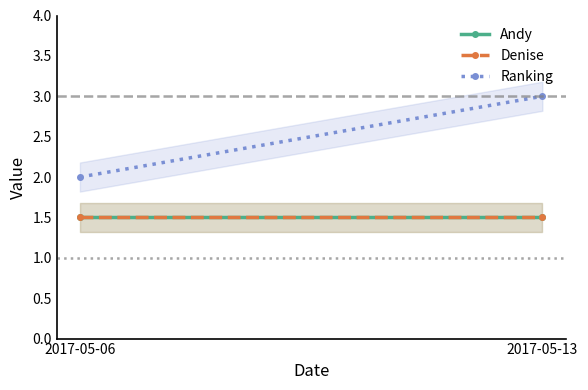

Reading left to right, what are all the values shown in this chart?

Andy: 2017-05-06=1.5	2017-05-13=1.5
Denise: 2017-05-06=1.5	2017-05-13=1.5
Ranking: 2017-05-06=2.0	2017-05-13=3.0